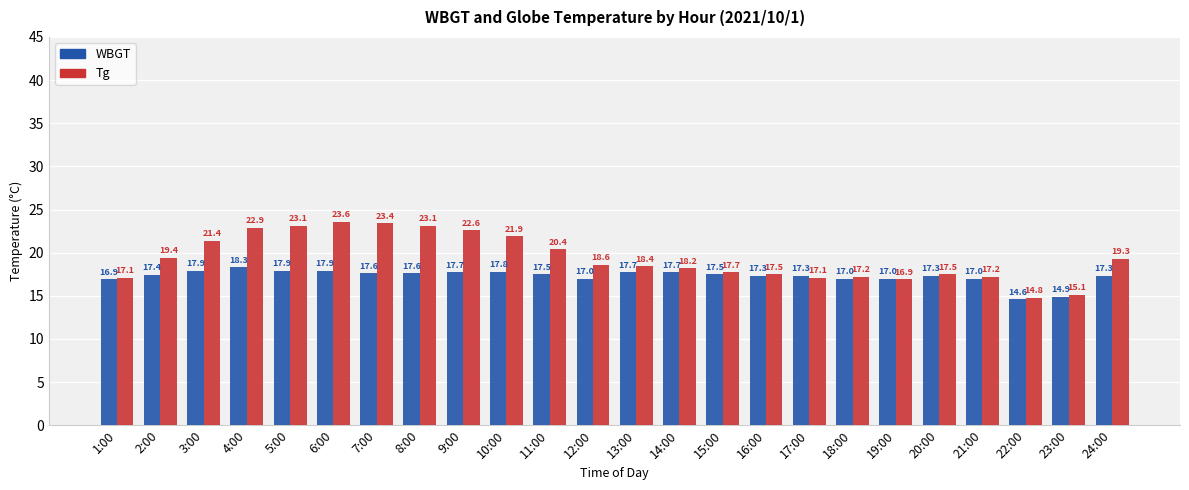

Where does the Tg series first go above 18?

2:00